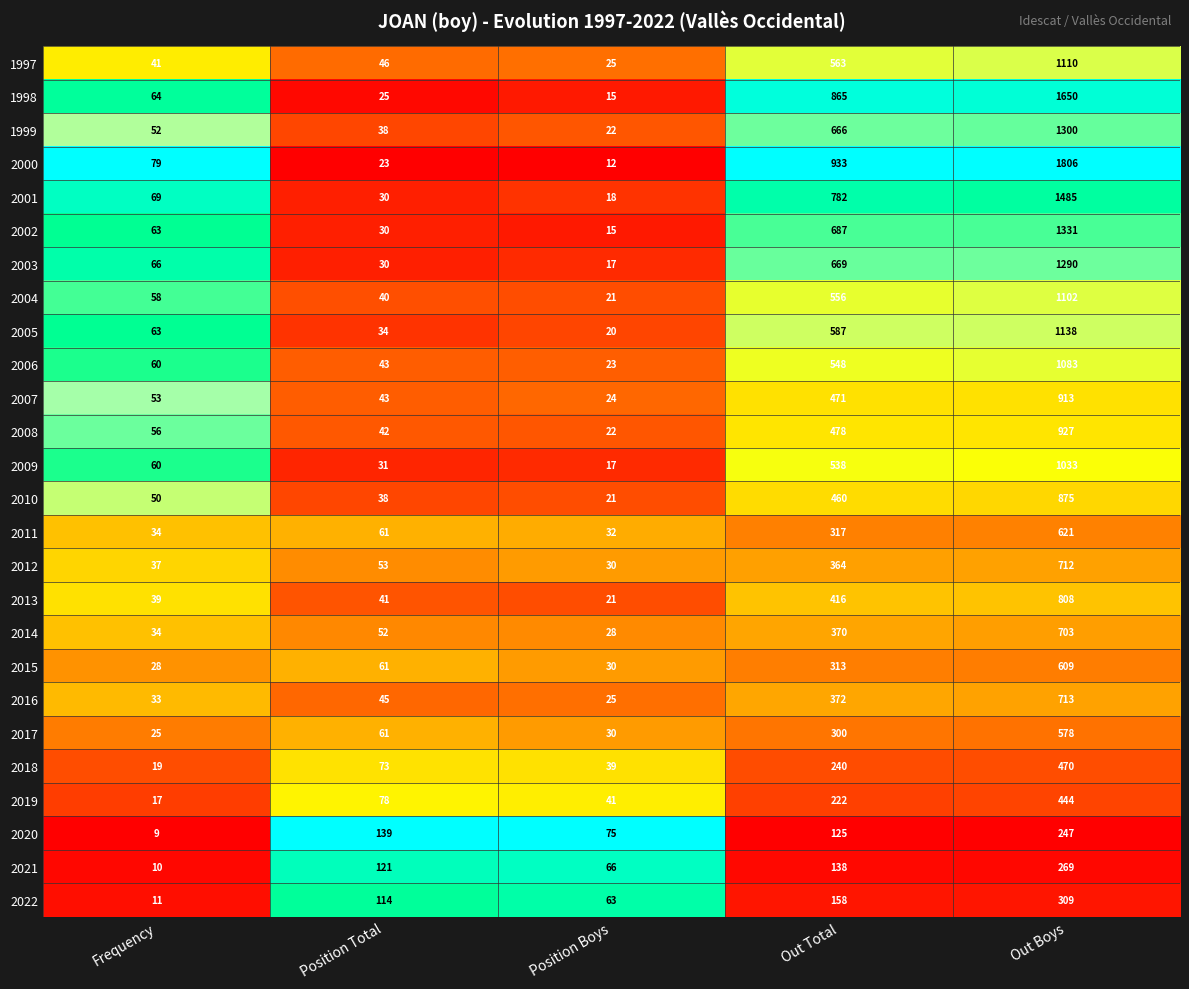

What is the difference between the highest and lowest values at Position Total?

116